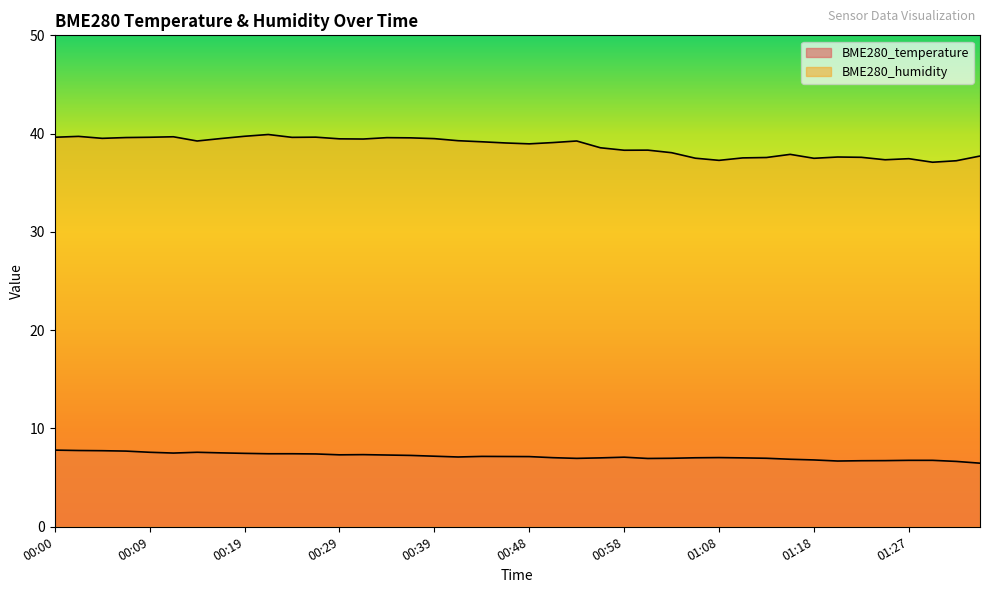

Rank the series by their maximum value, from highest to lowest.

BME280_humidity, BME280_temperature